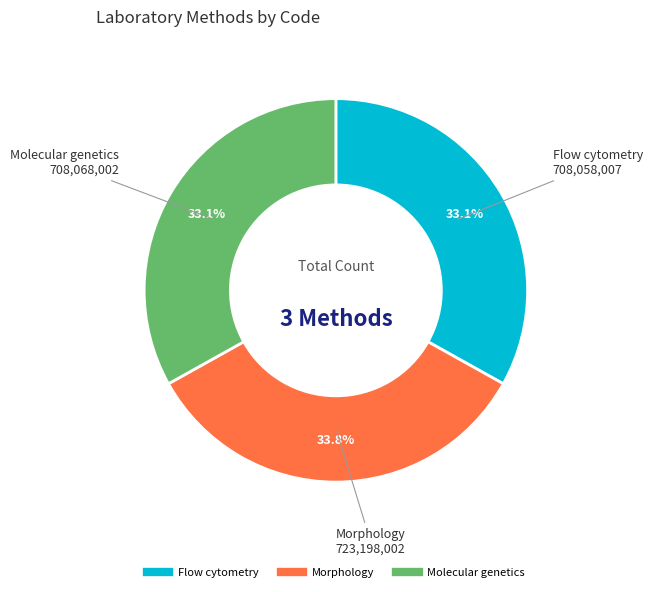

What is the ratio of the value at Molecular genetics to the value at Flow cytometry?

1.0